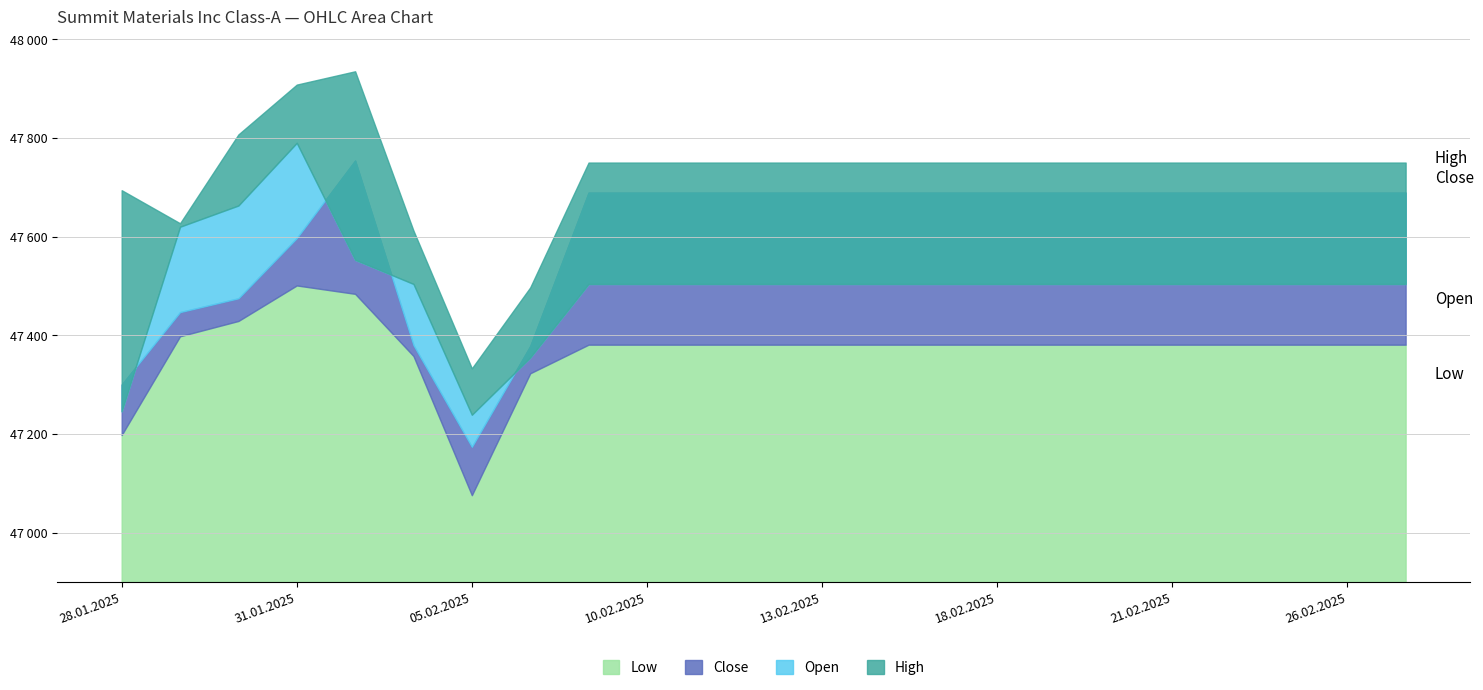

Is the value of Low at 06.02.2025 greater than the value of High at 07.02.2025?

No